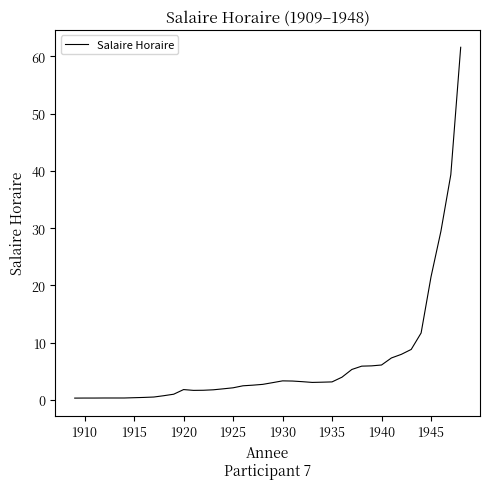

What is the maximum value shown in the chart?

61.6